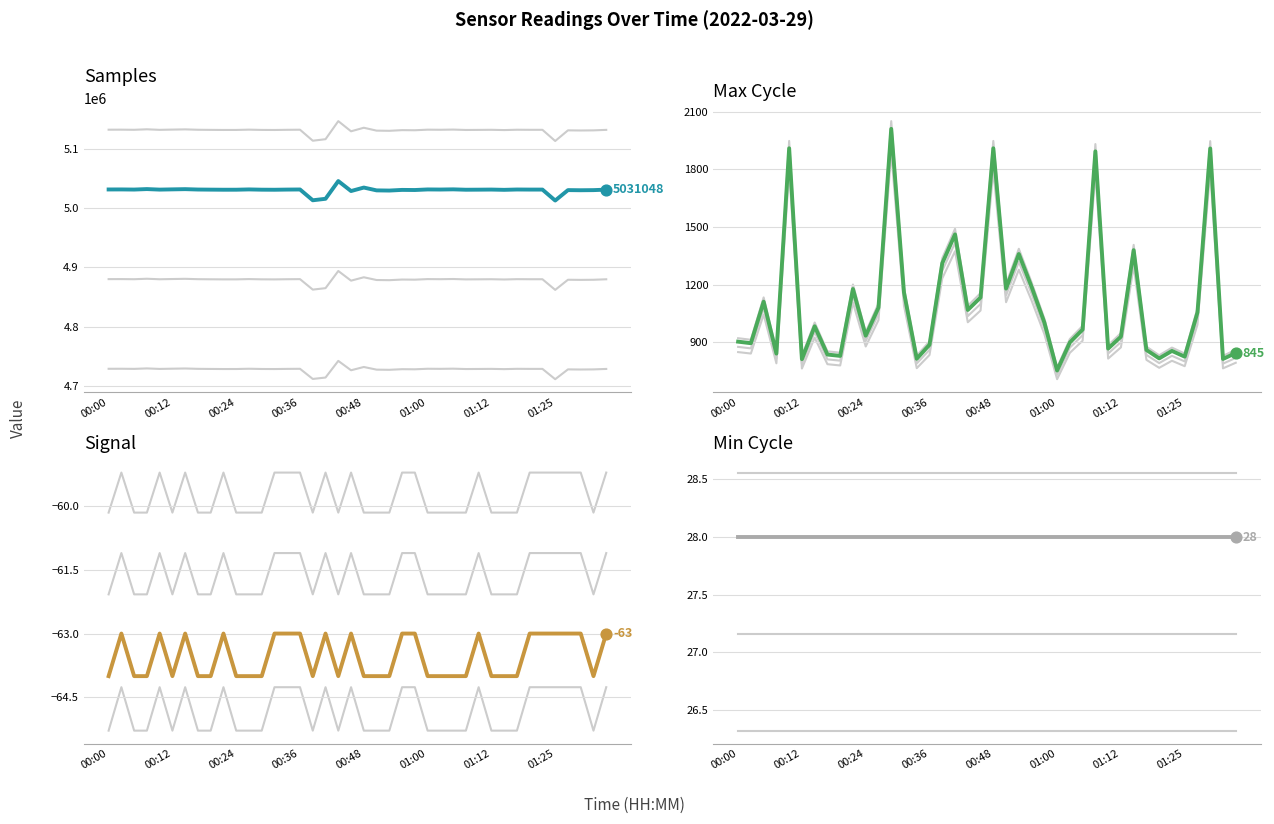

What is the total value across all series at 38?

5030996